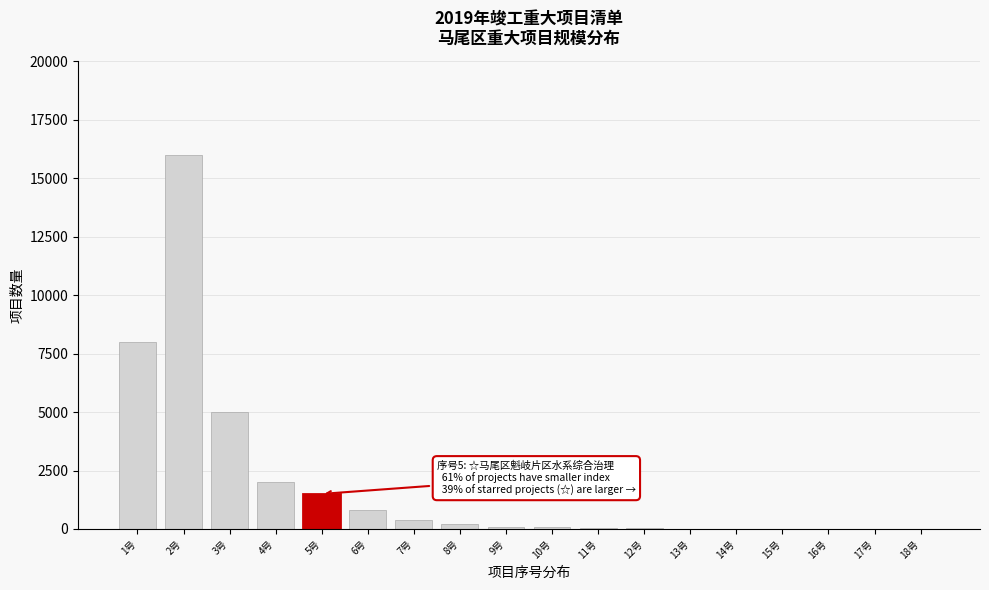

The value at 4号 is 2942. True or false?

False